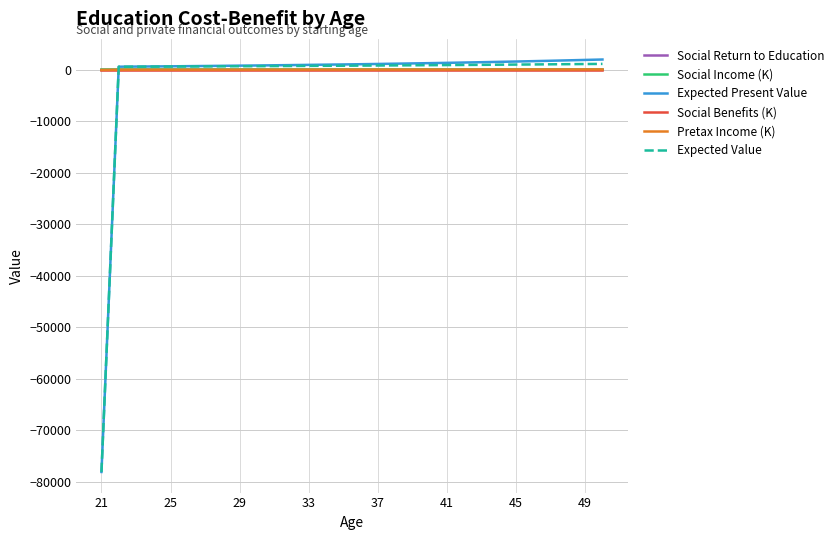

What is the average value of the Social Income (K) series?

103.9